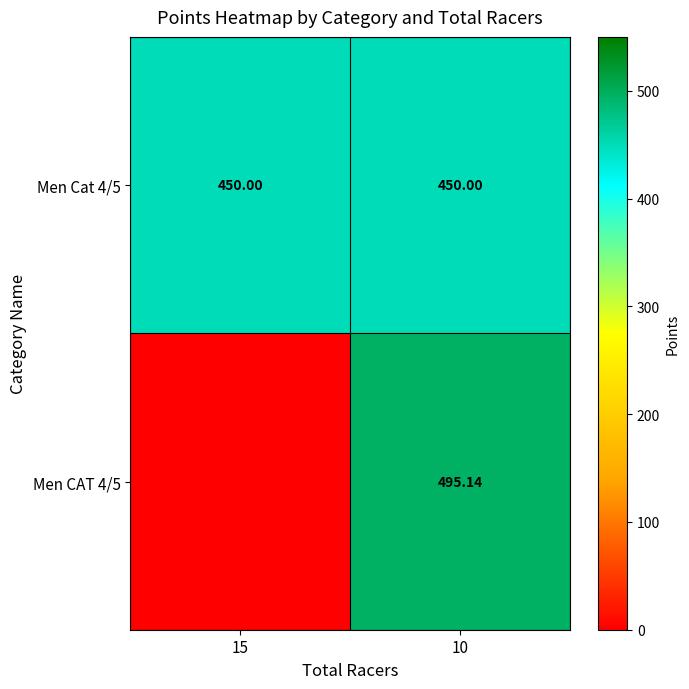

Is the value of Men Cat 4/5 at 10 greater than the value of Men CAT 4/5 at 10?

No